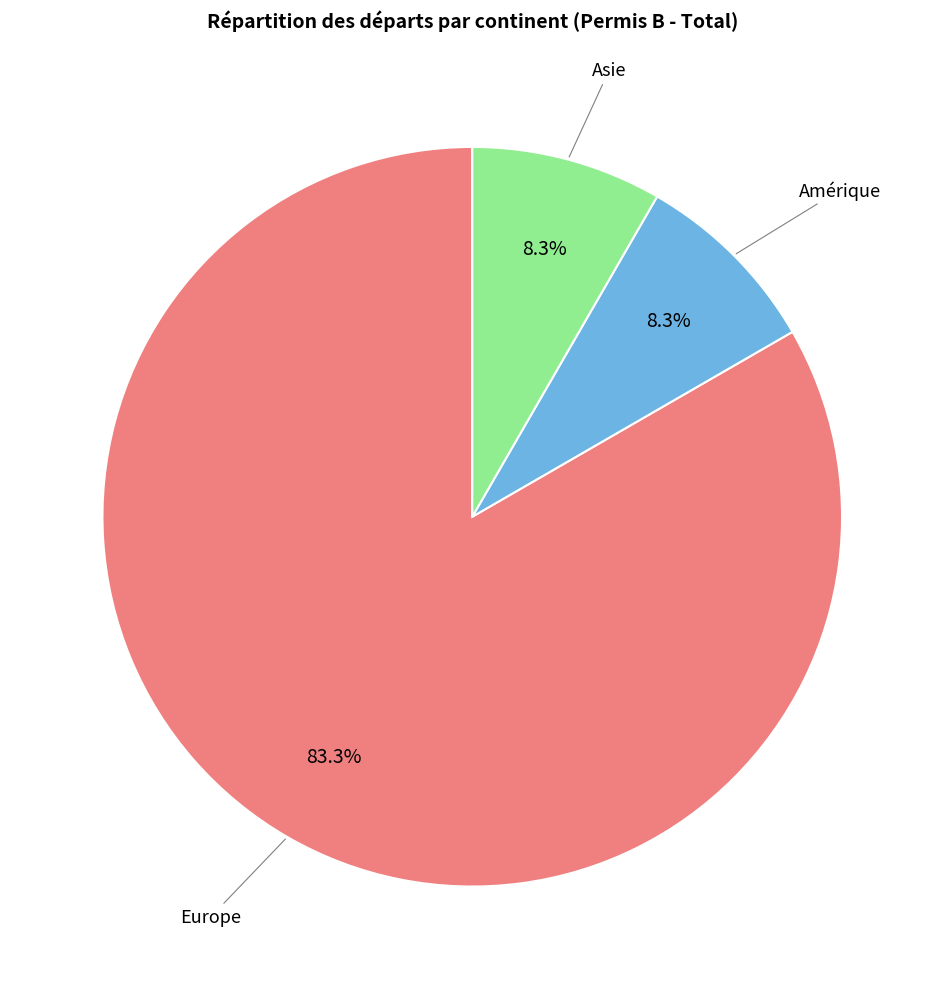

Which category accounts for the majority?

Europe